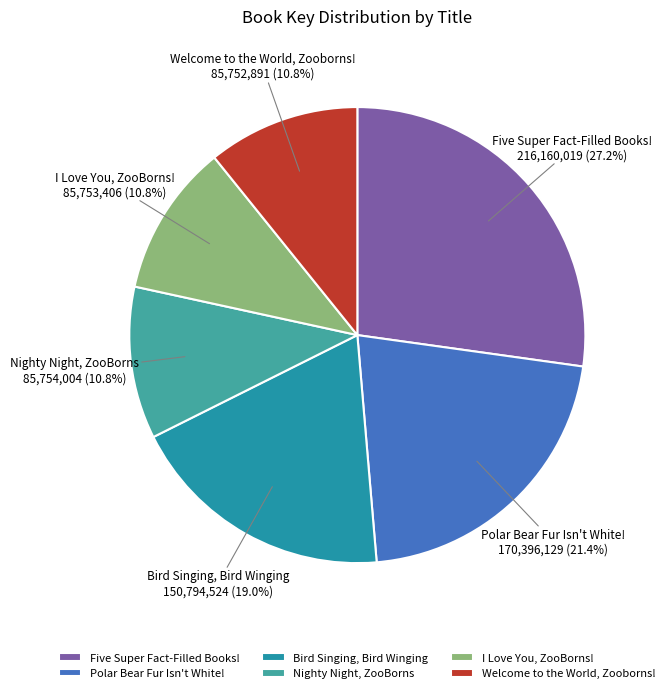

Does Welcome to the World, Zooborns! account for over 50% of the chart?

No